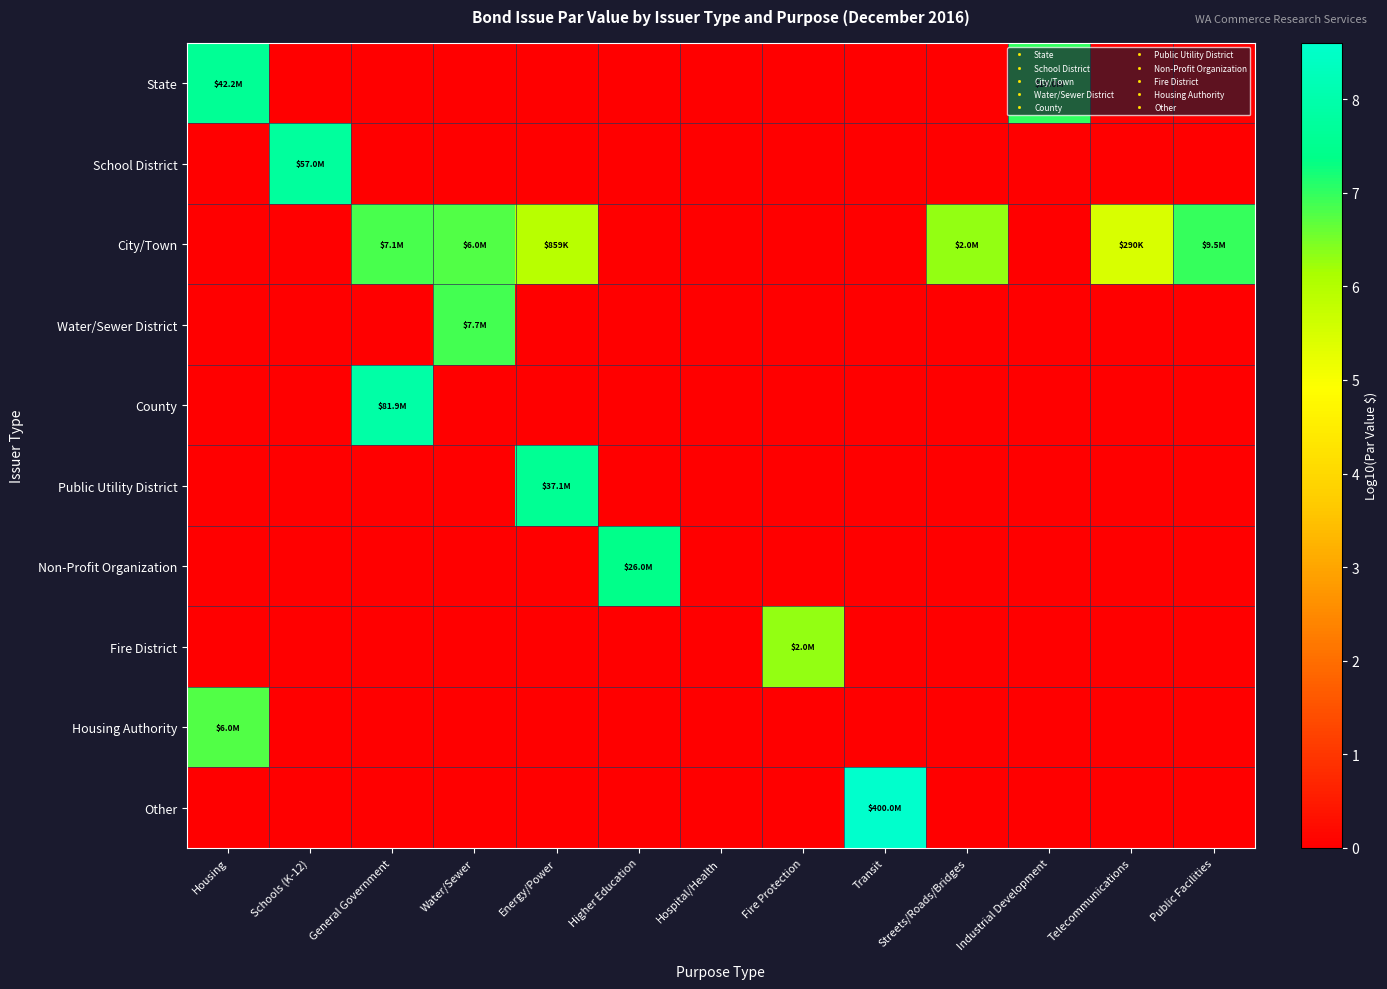

At how many categories does at least one series exceed 7?

7